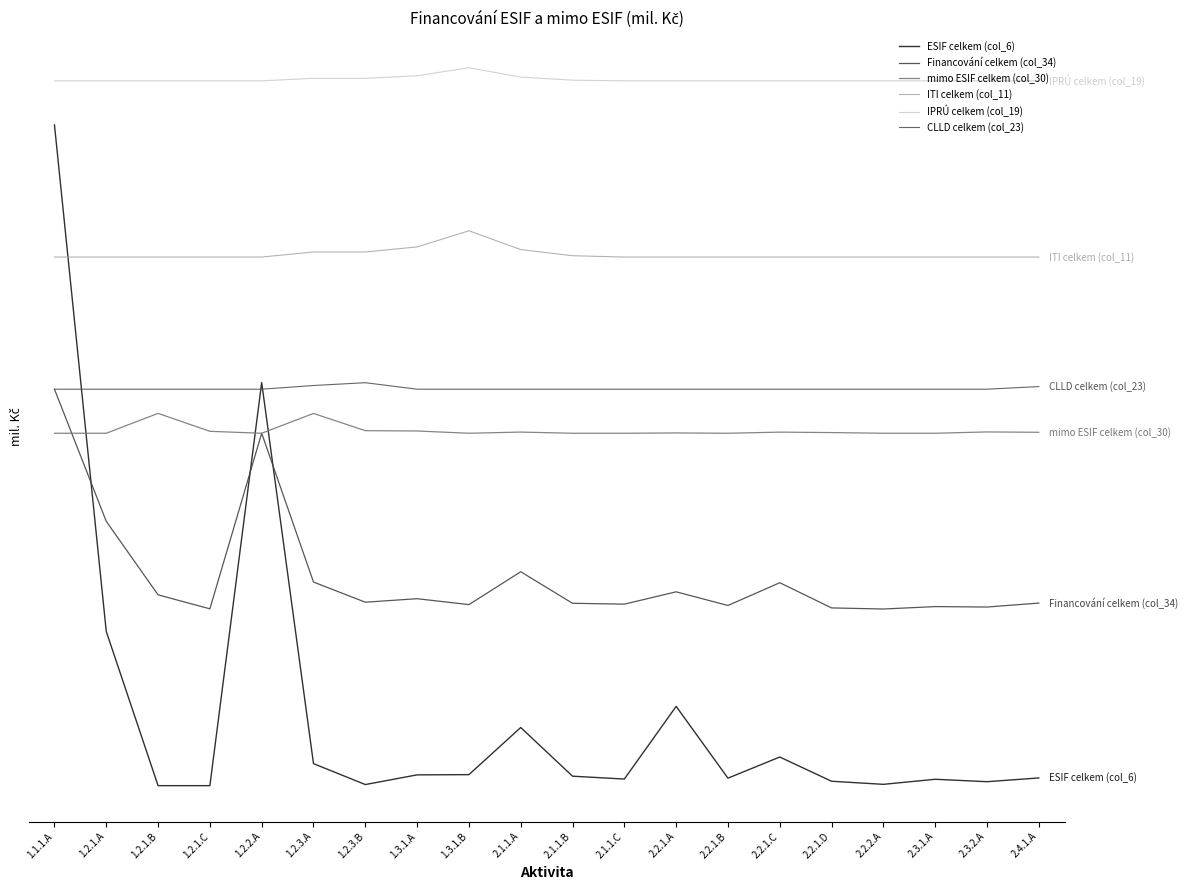

What is the value of the ITI celkem (col_11) point at the 14th from the left?

12000.0